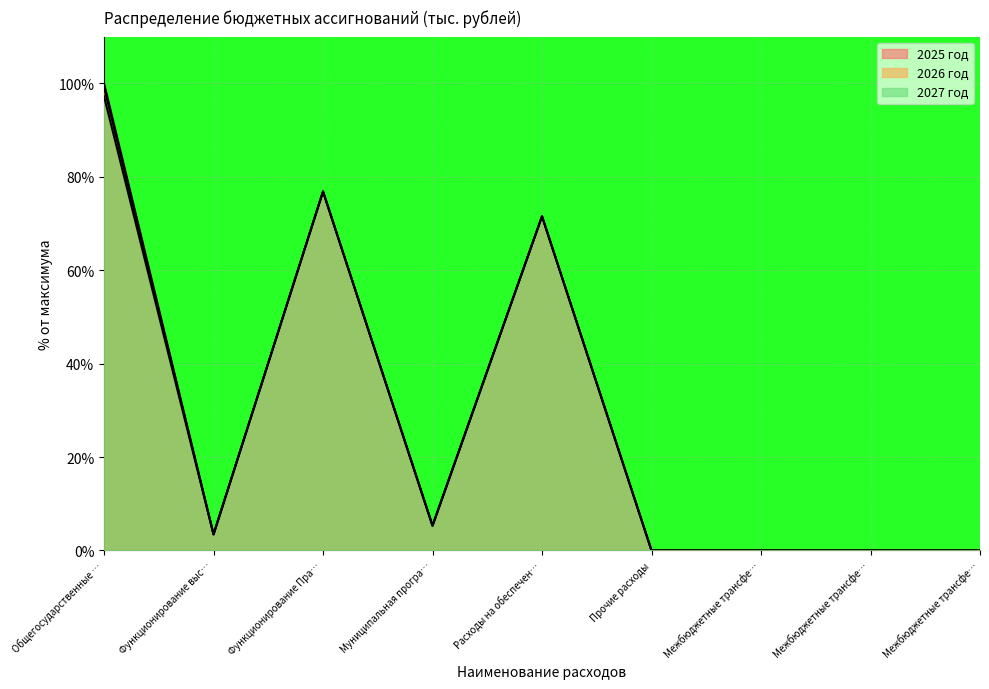

What are all the series names shown in the legend?

2025 год, 2026 год, 2027 год